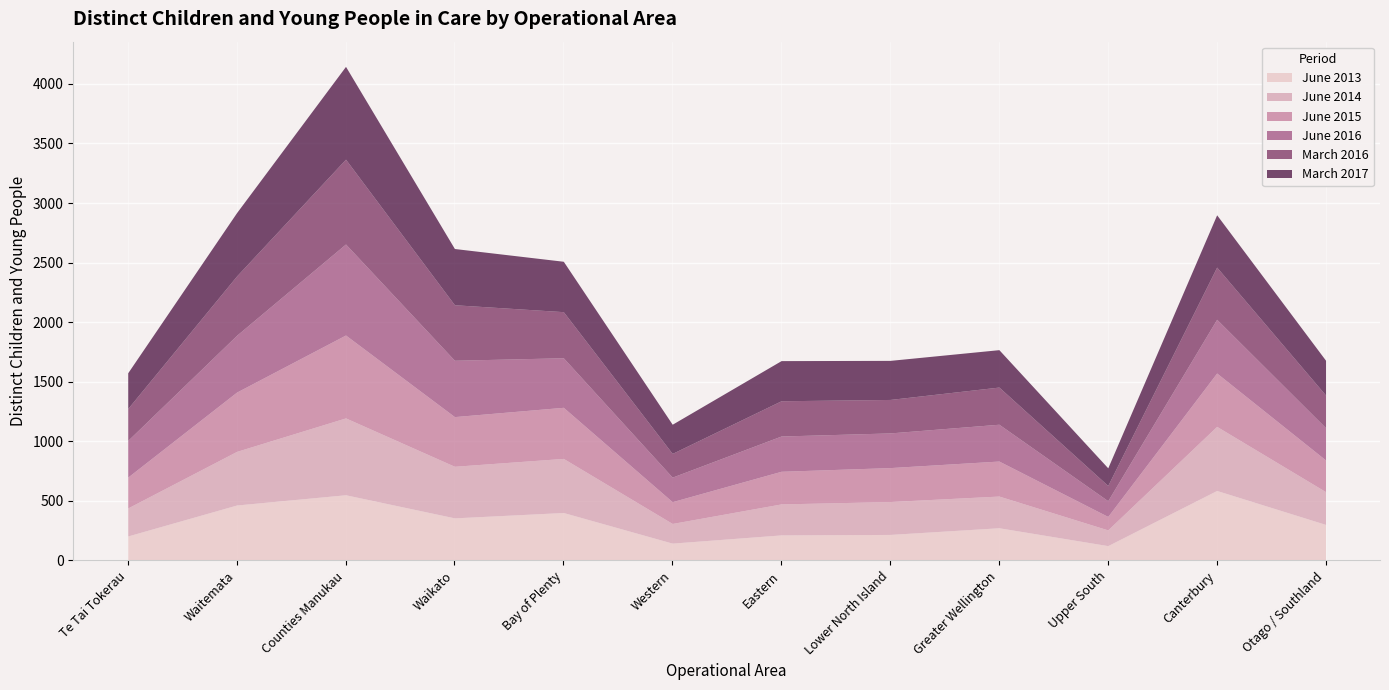

Which series has the widest spread of values?

June 2016